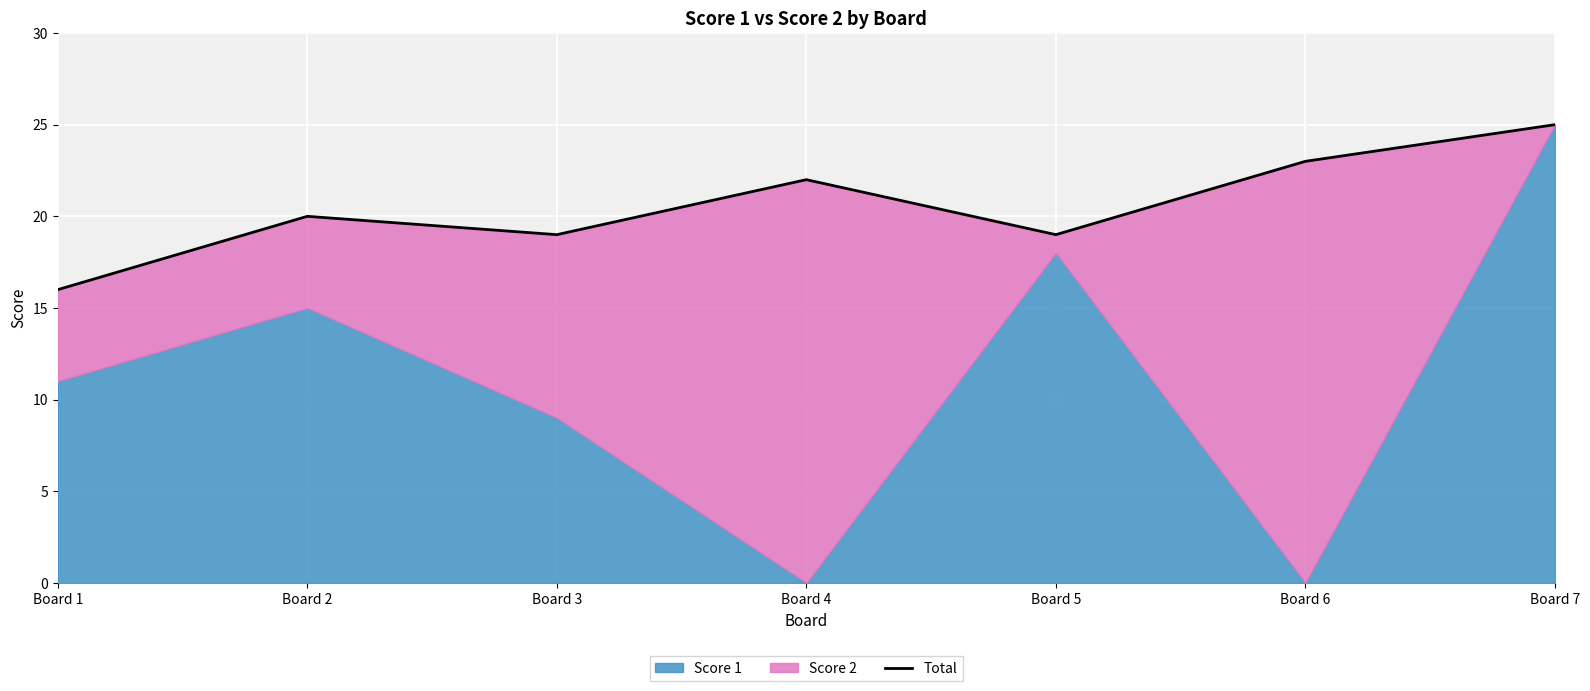

True or false: the data shows 23 at Board 6.

True